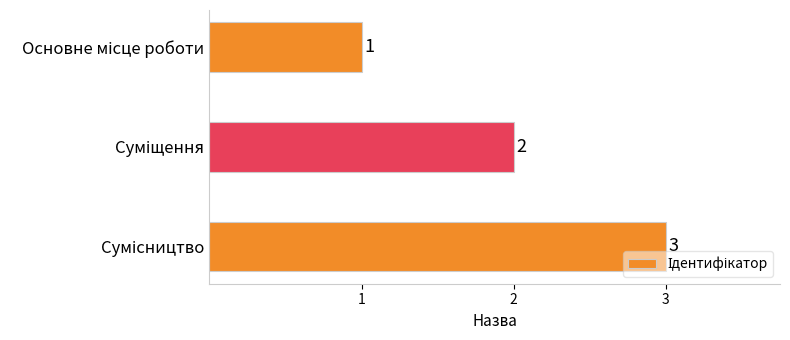

What is the sum of all values?

6